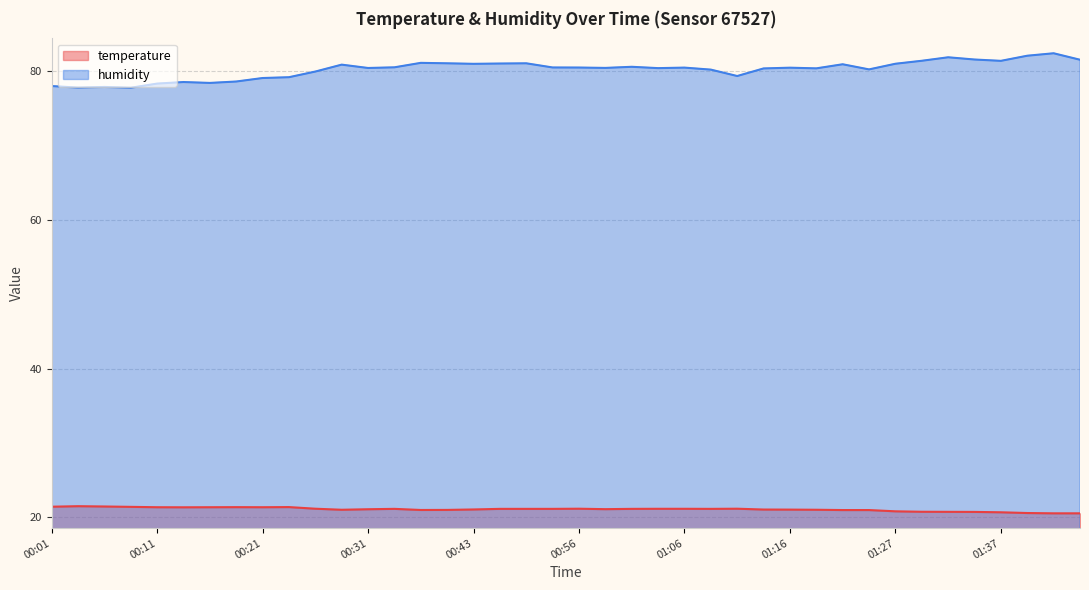

The value of humidity at 01:42 is 82.5. True or false?

True